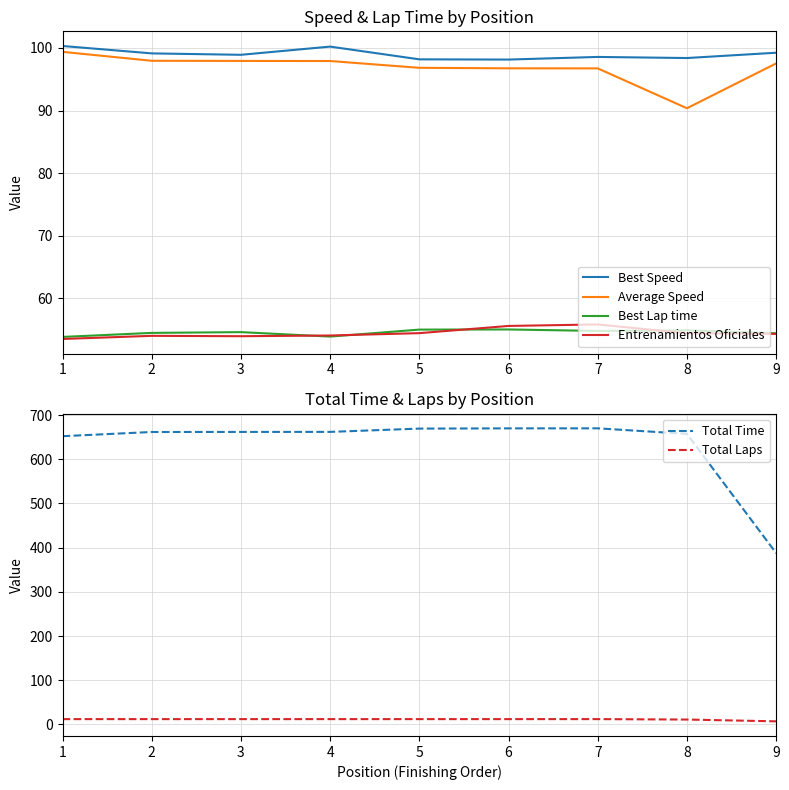

True or false: Best Speed and Total Time intersect in this chart.

False